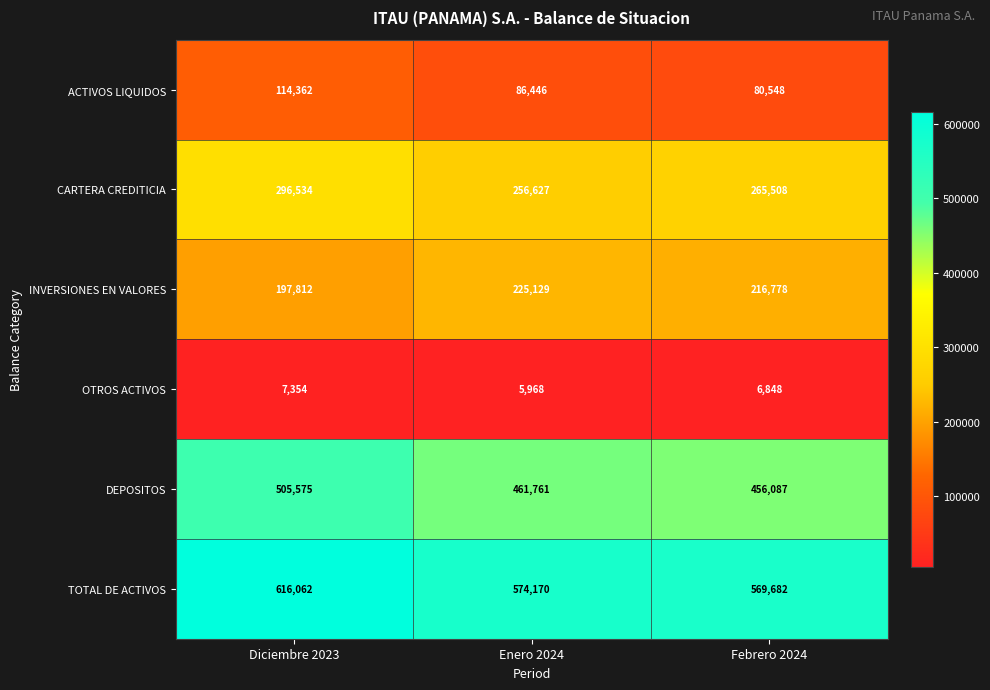

Which series has the largest range (max minus min)?

DEPOSITOS